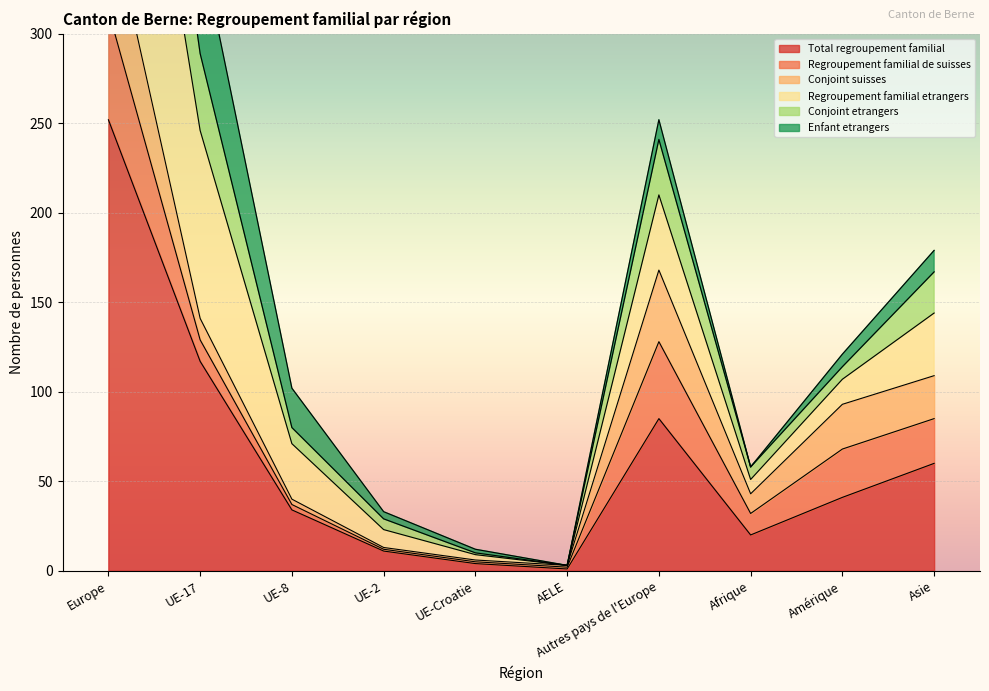

What is the difference between the maximum and minimum values in the Total regroupement familial series?

251